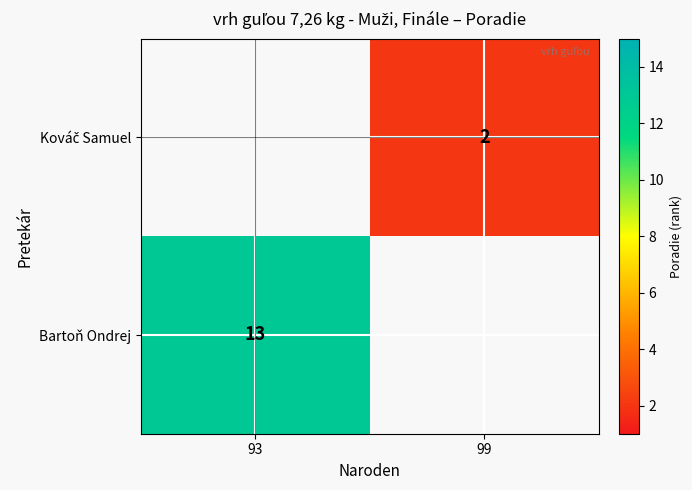

True or false: Bartoň Ondrej has a value of 13 at 93.

True